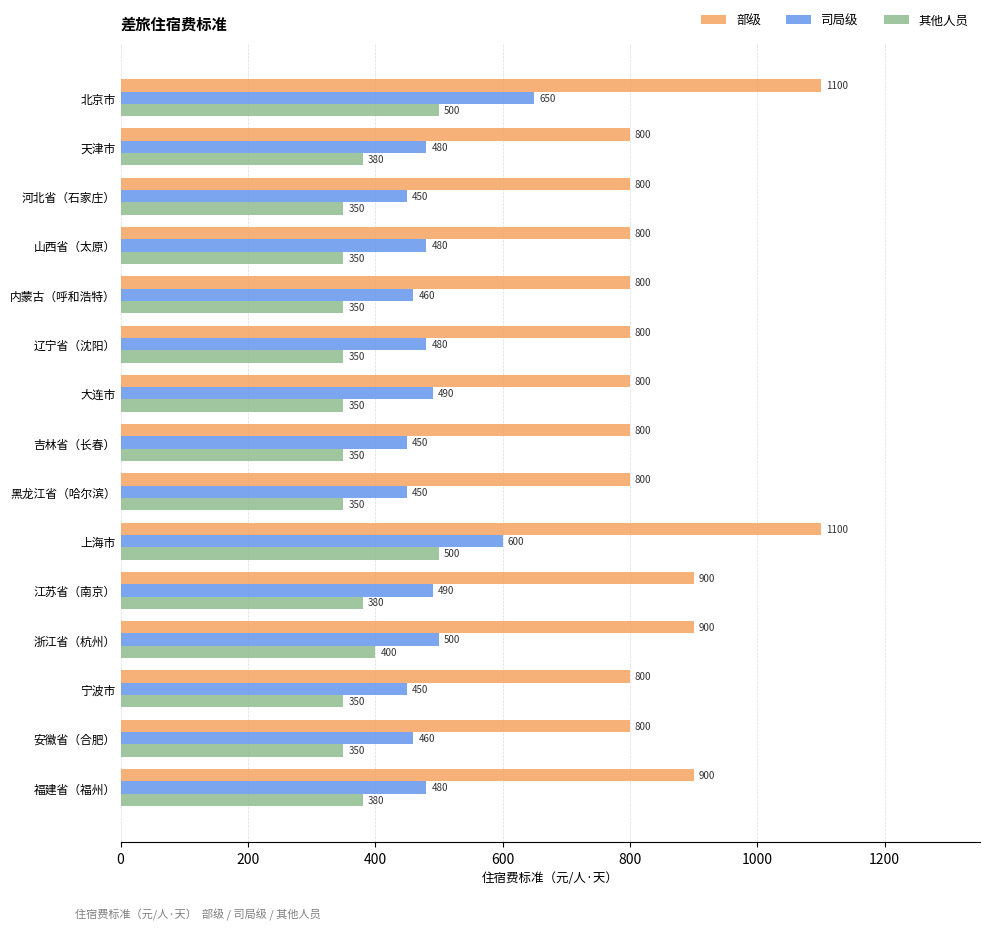

What is the difference between the maximum and minimum values in the 部级 series?

300